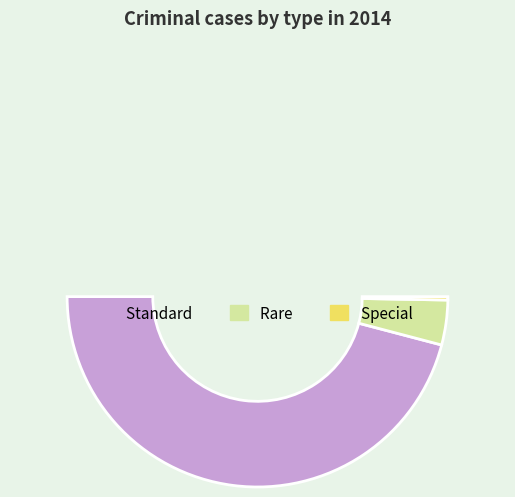

Count the number of slices in the pie.

4